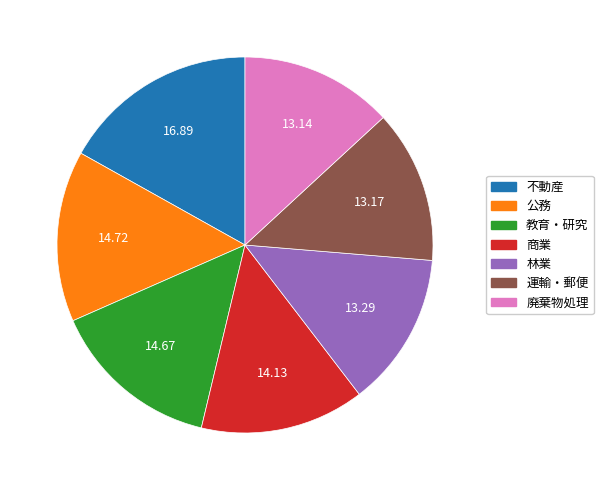

Does any single category account for the majority?

No